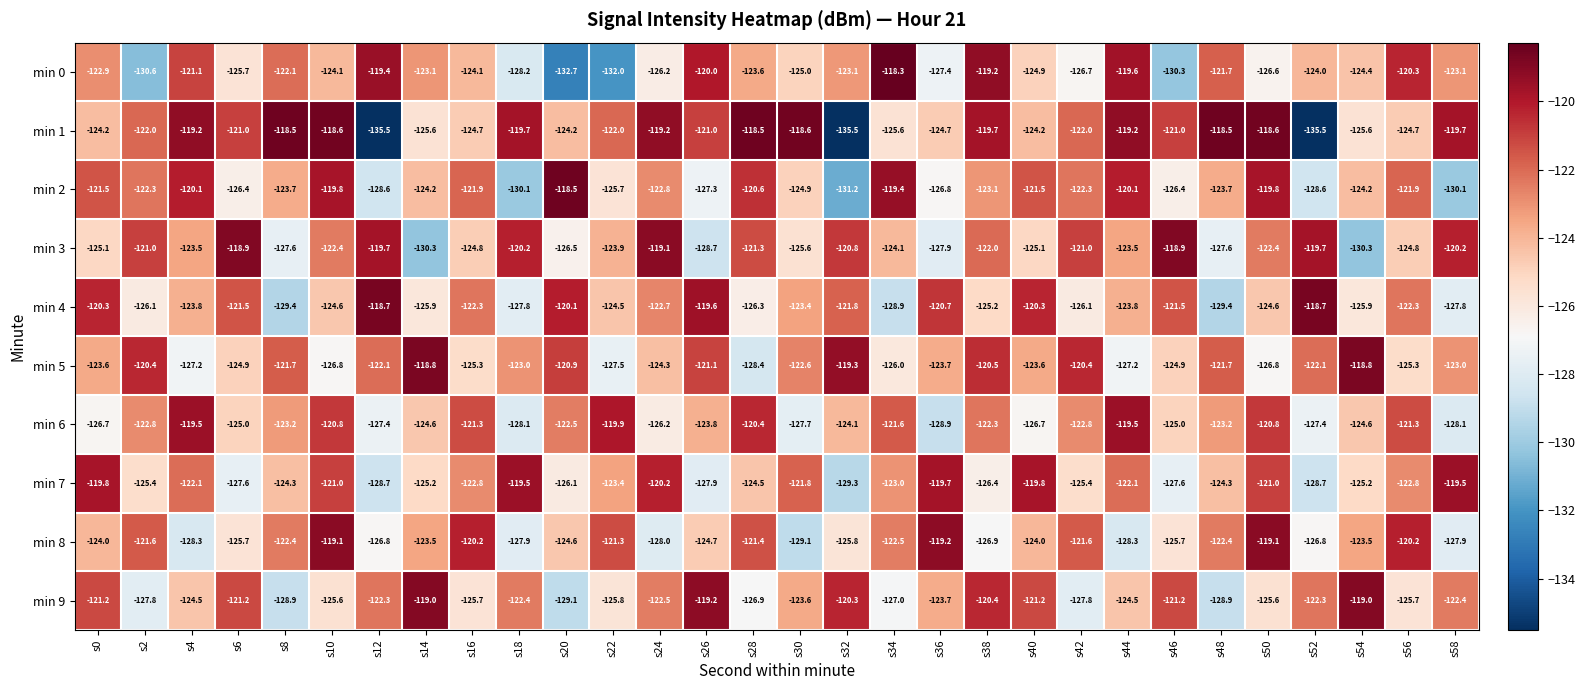

What is the maximum value shown in the chart?

-118.3